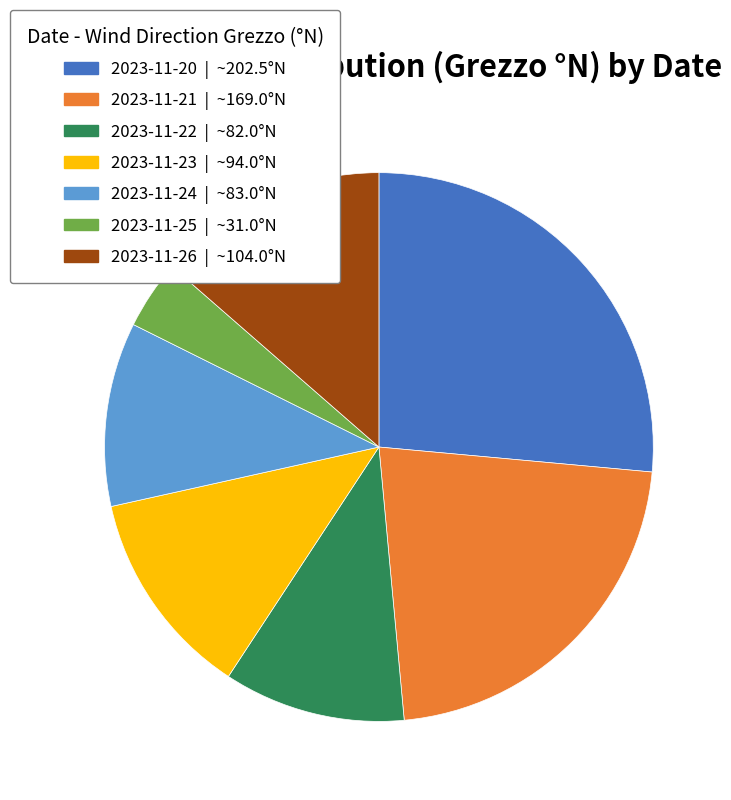

Combined, do 2023-11-24 and 2023-11-22 account for over 50%?

No